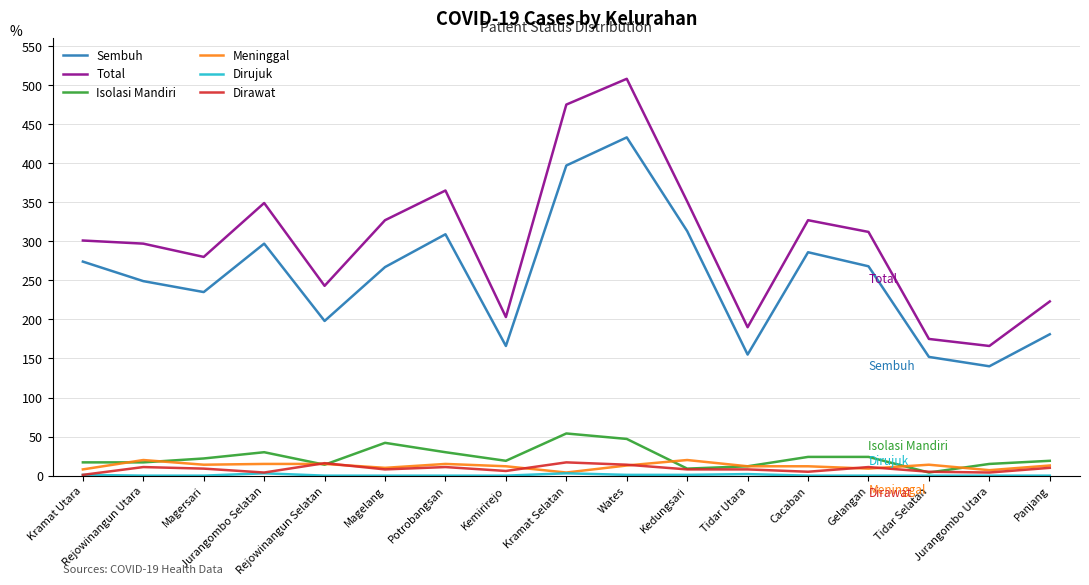

The value of Isolasi Mandiri at Potrobangsan is 11. True or false?

False